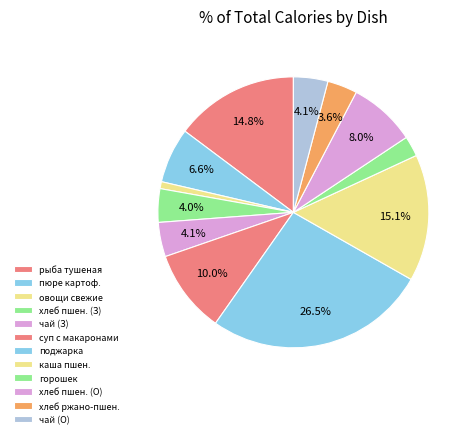

What is the largest slice in the pie chart?

поджарка из свинины